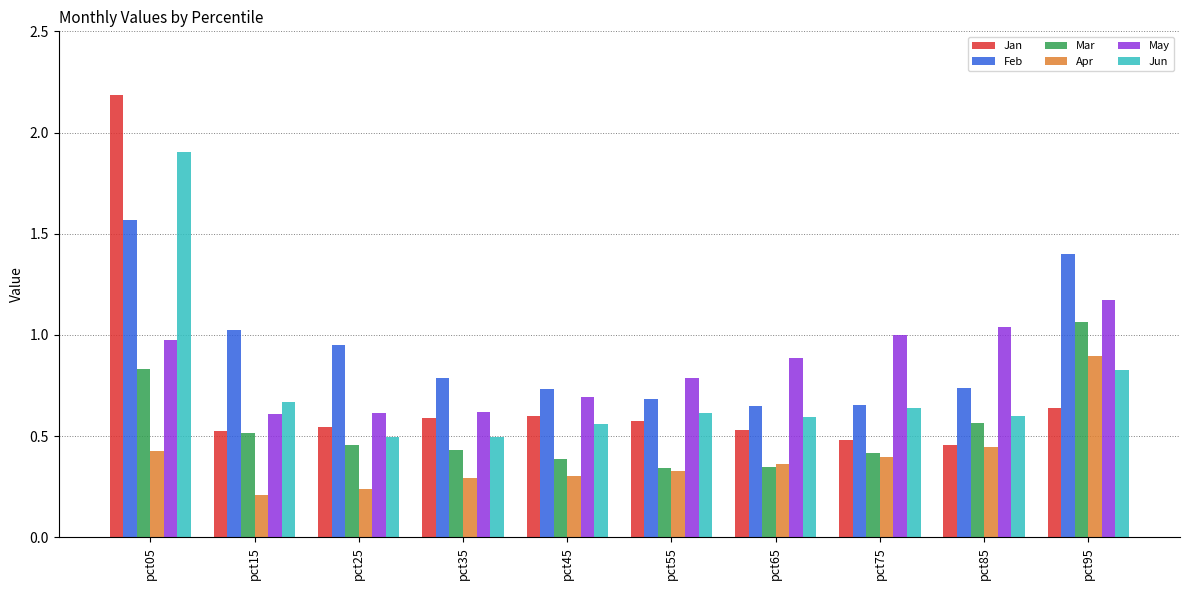

The value of Mar at pct65 is 0.3. True or false?

True